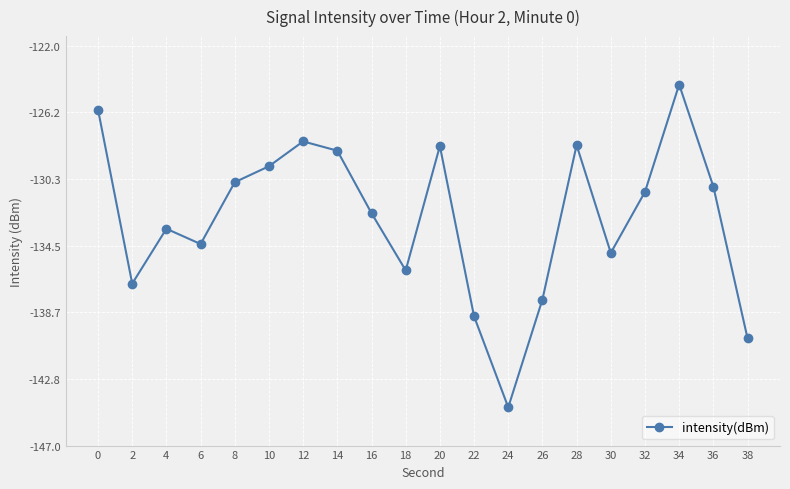

Which has a higher value, 36 or 16?

36